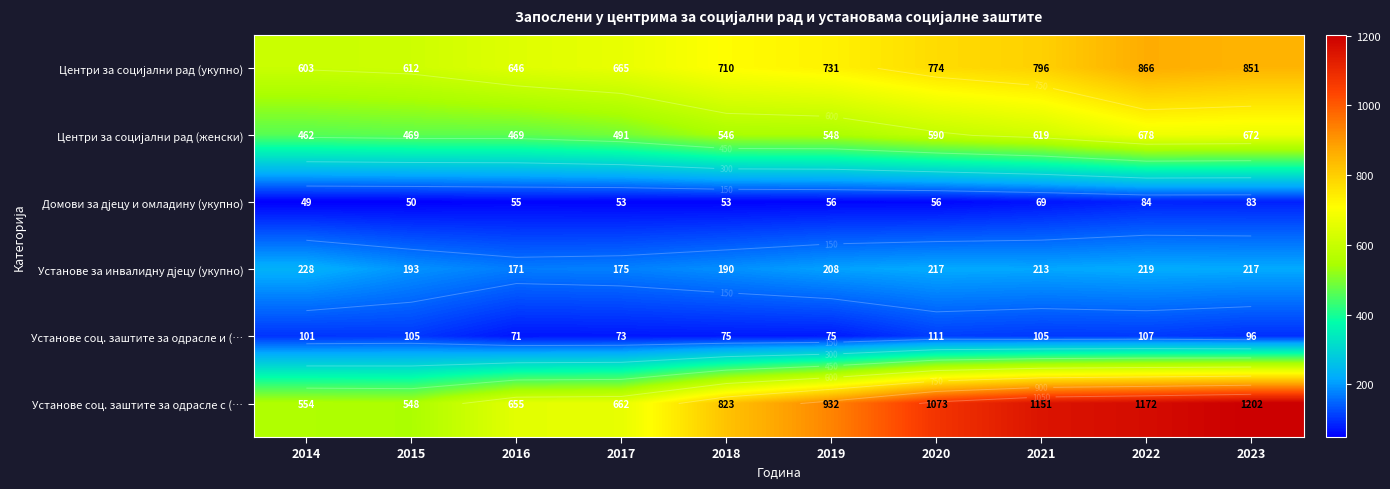

Rank the series by their maximum value, from highest to lowest.

Установе соц. заштите за одрасле с (…, Центри за социјални рад (укупно), Центри за социјални рад (женски), Установе за инвалидну дјецу (укупно), Установе соц. заштите за одрасле и (…, Домови за дјецу и омладину (укупно)